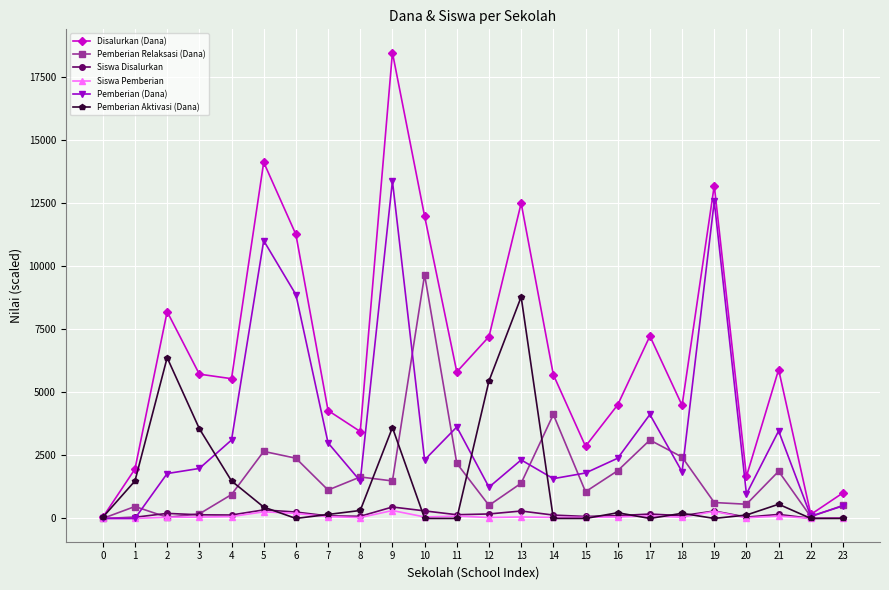

The value of Pemberian (Dana) at 16 is 719.6. True or false?

False